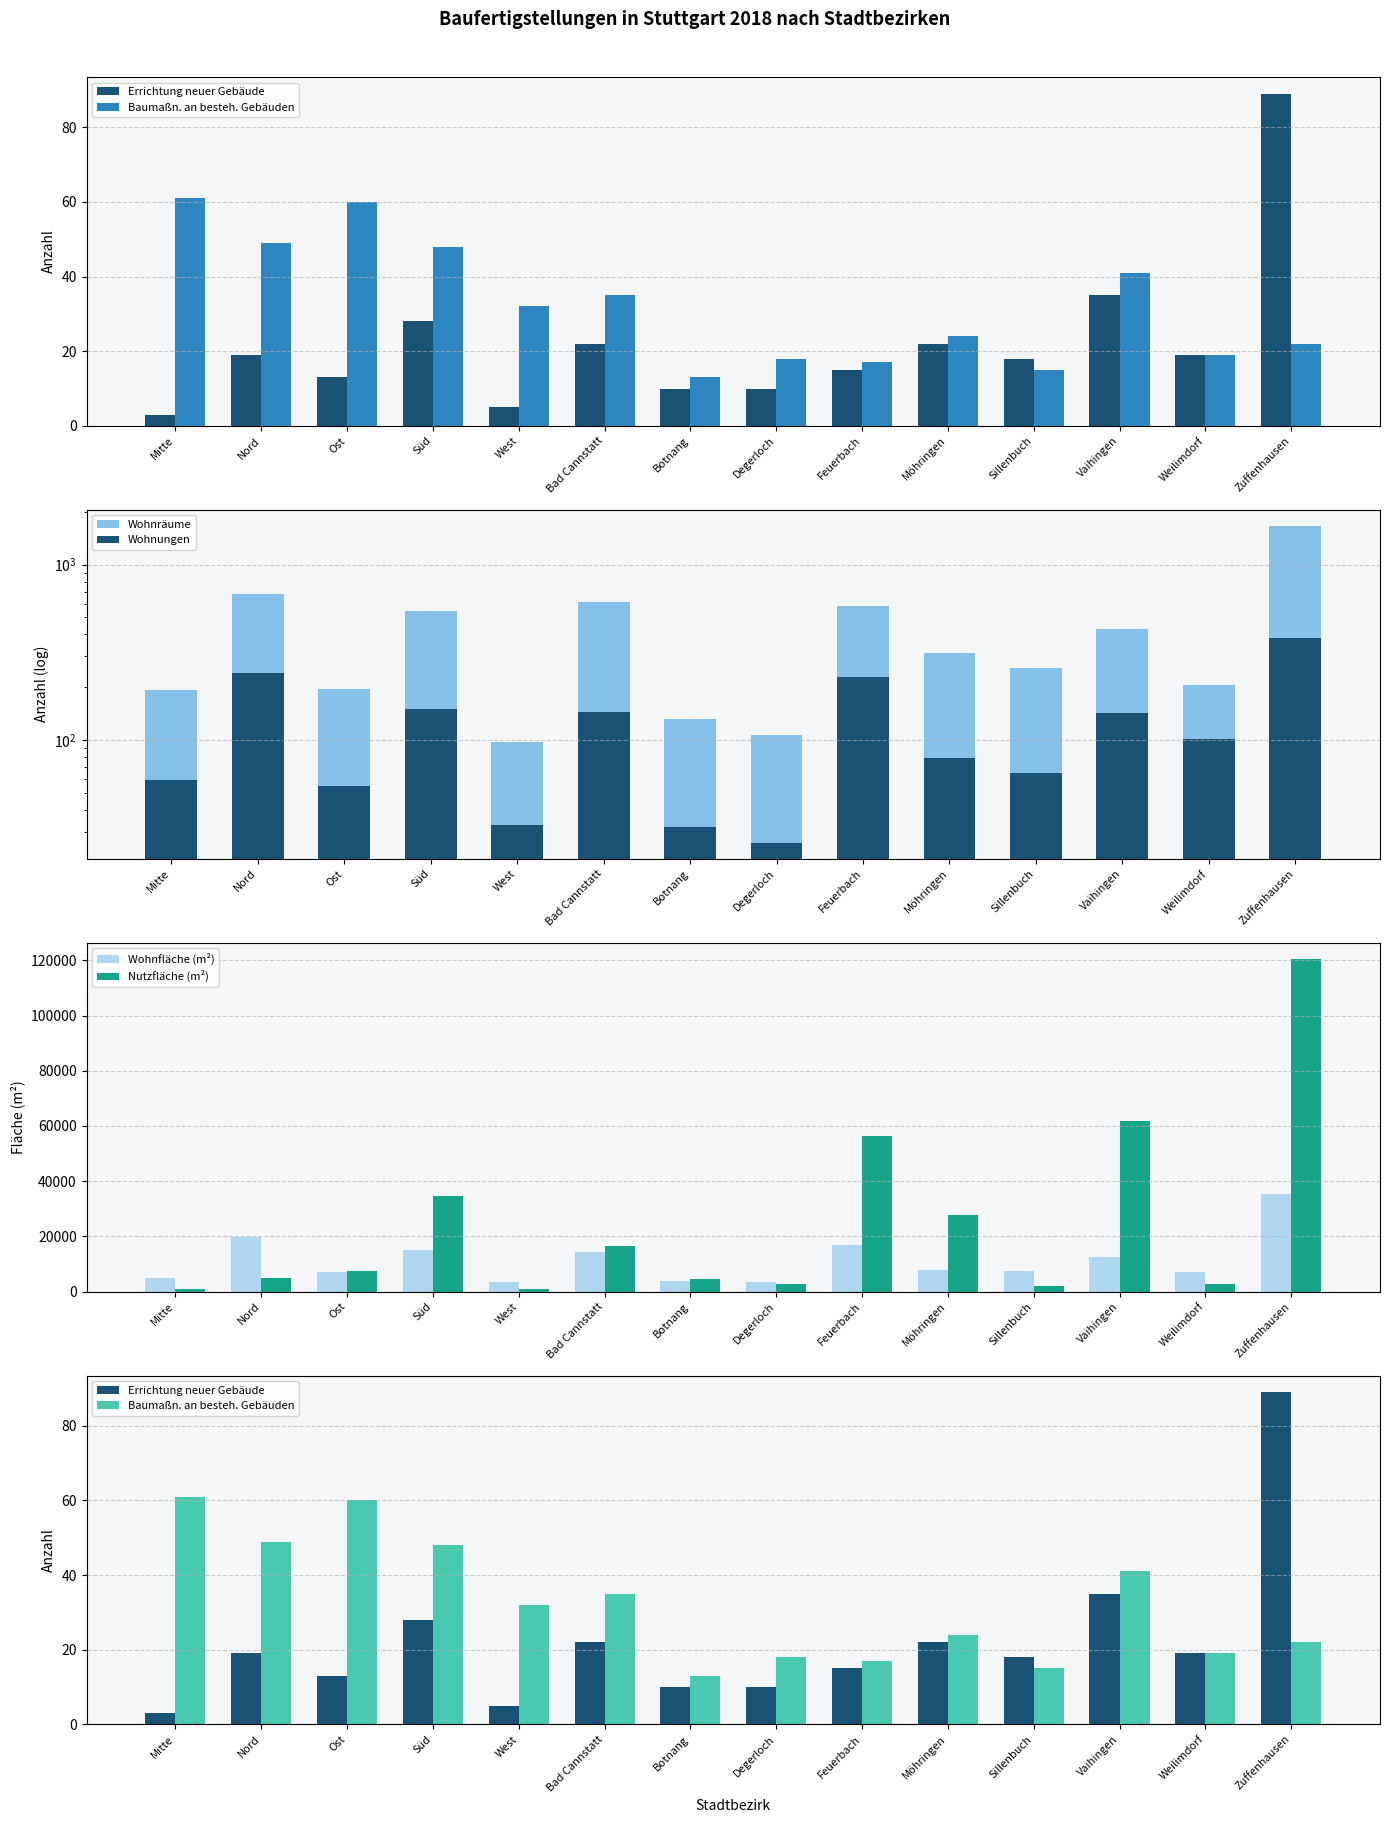

What are all the series names shown in the legend?

Errichtung neuer Gebäude, Baumaßn. an besteh. Gebäuden, Wohnräume, Wohnungen, Wohnfläche (m²), Nutzfläche (m²)